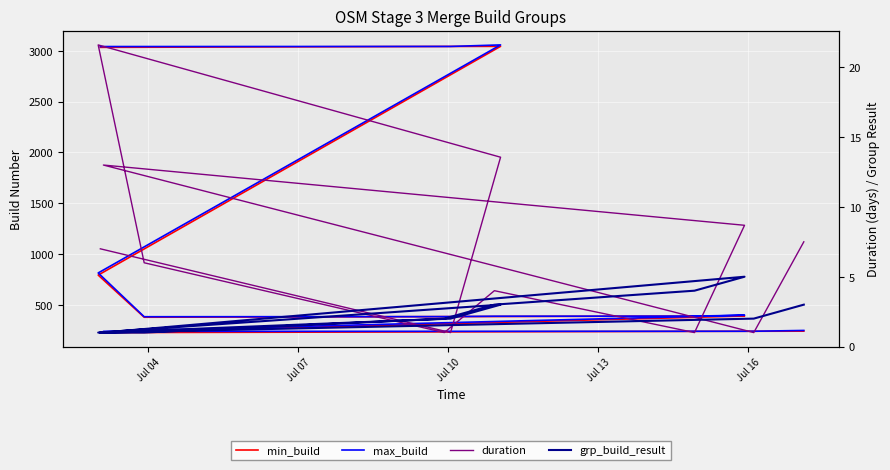

How many data points in max_build are less than 389?

6